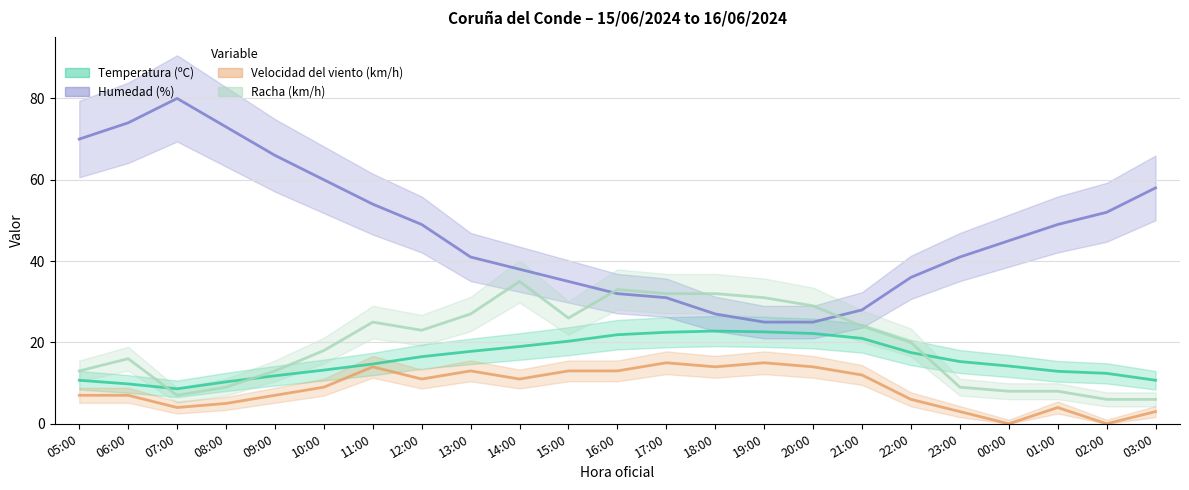

How many lines are shown in the chart?

4